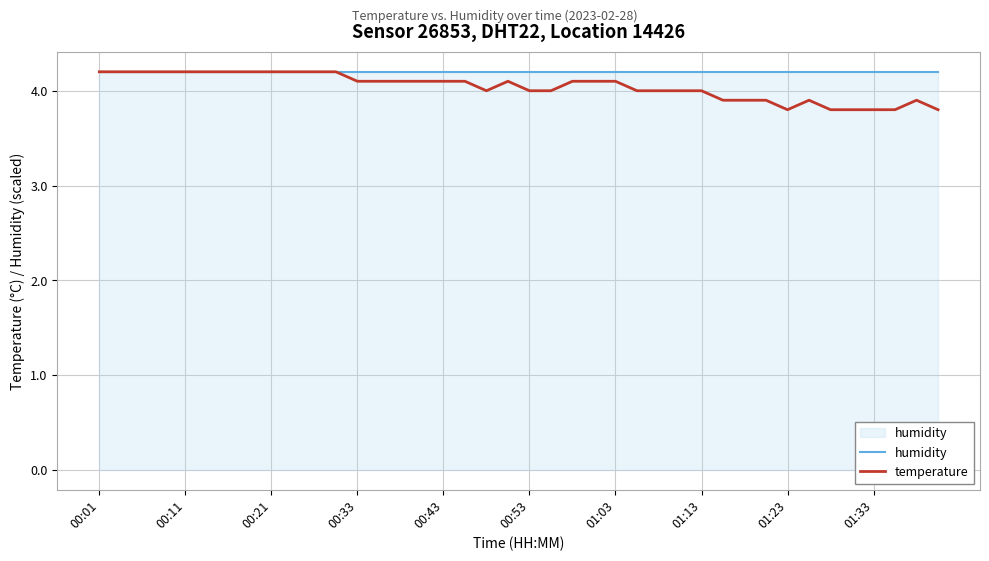

What is the maximum value shown in the chart?

4.2